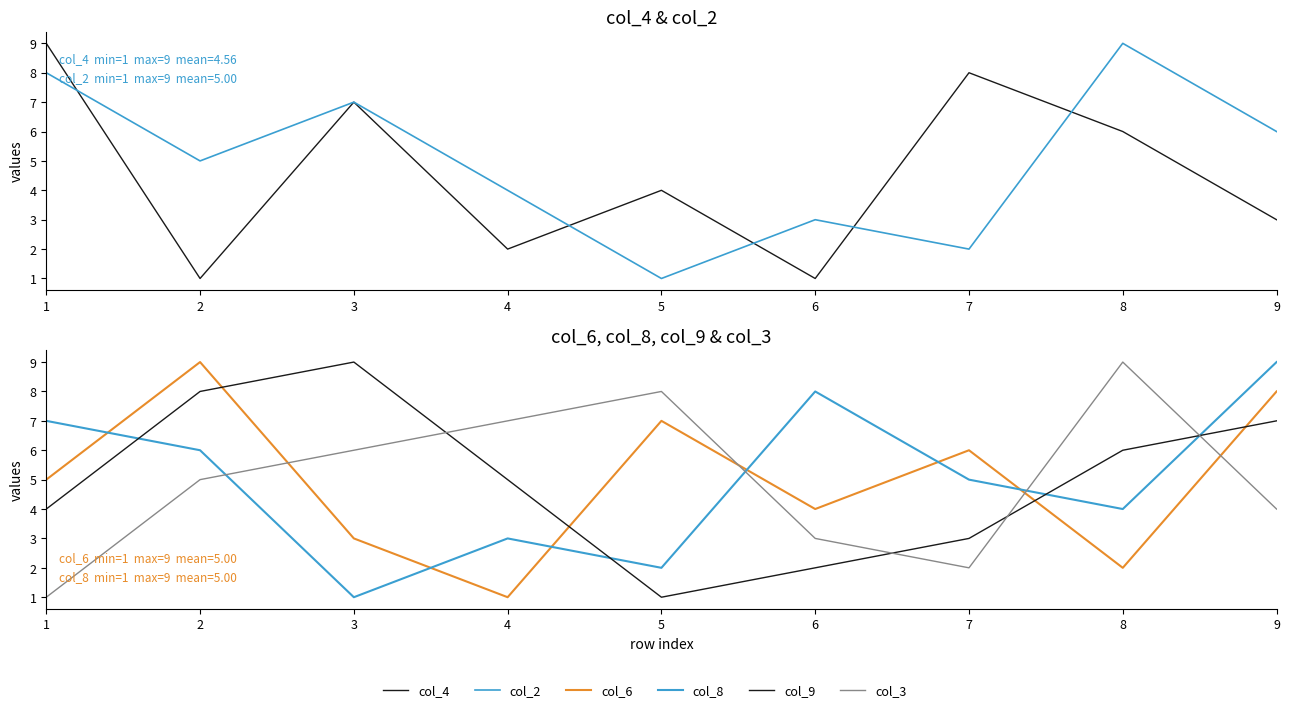

What is the average value of the col_3 series?

5